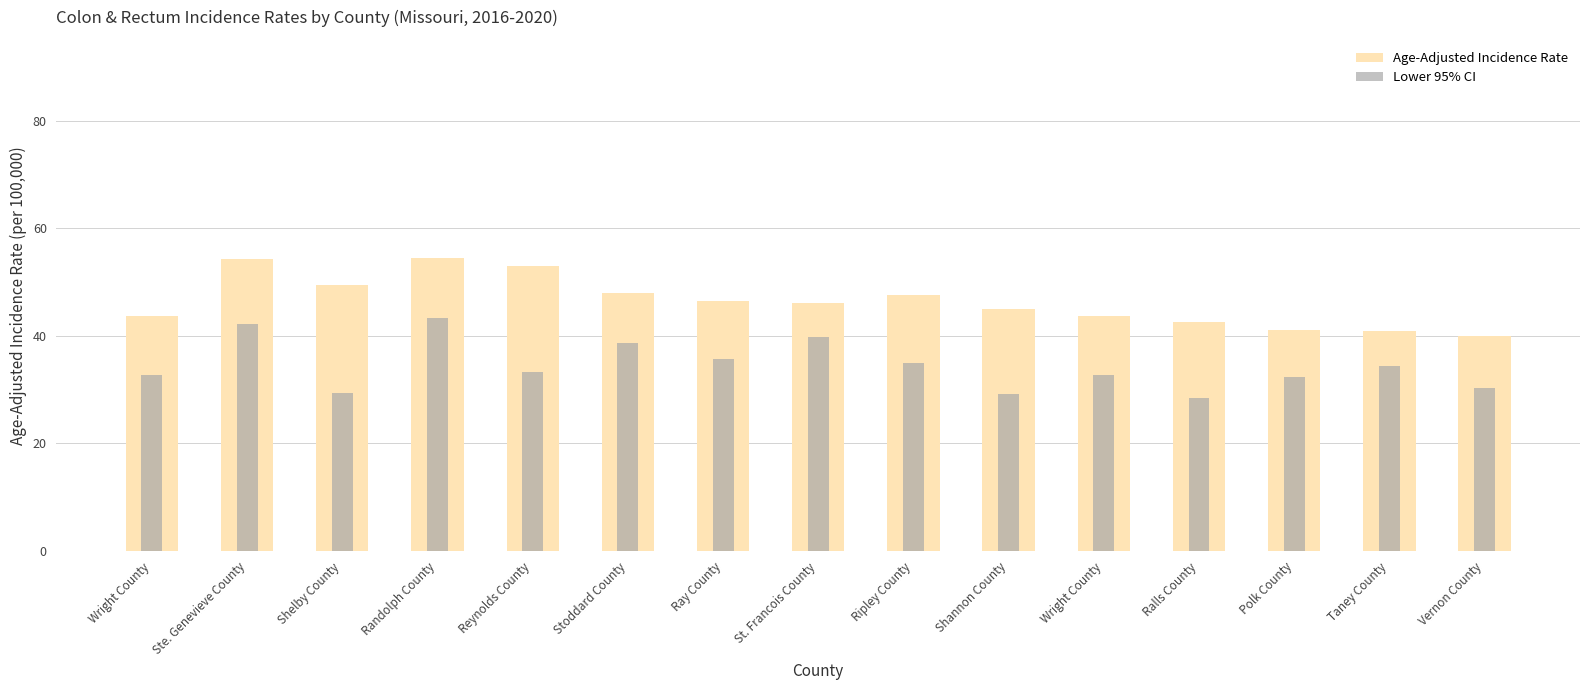

Are the bars horizontal?

No